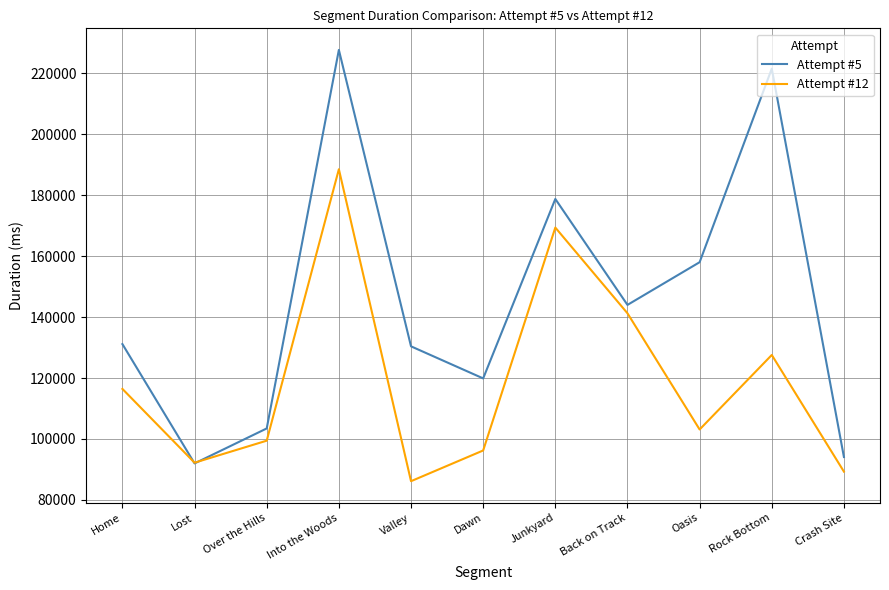

What is the highest value of the Attempt #5 series?

227732